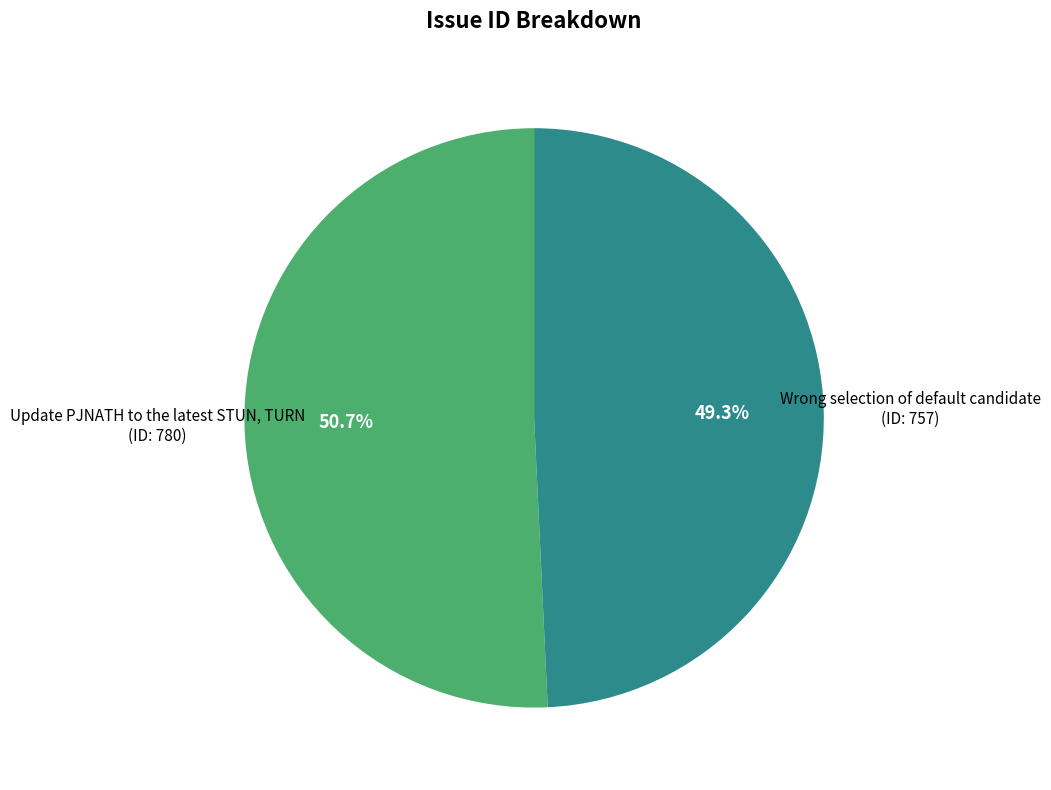

Do Wrong selection of default candidate and Update PJNATH to the latest STUN, TURN together represent more than half of the pie?

Yes